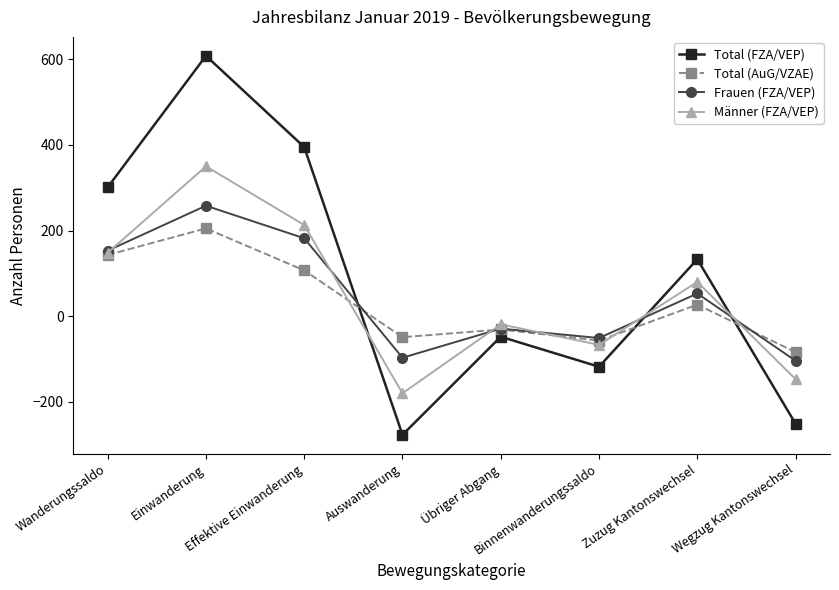

Which series has the largest total across all categories?

Total (FZA/VEP)